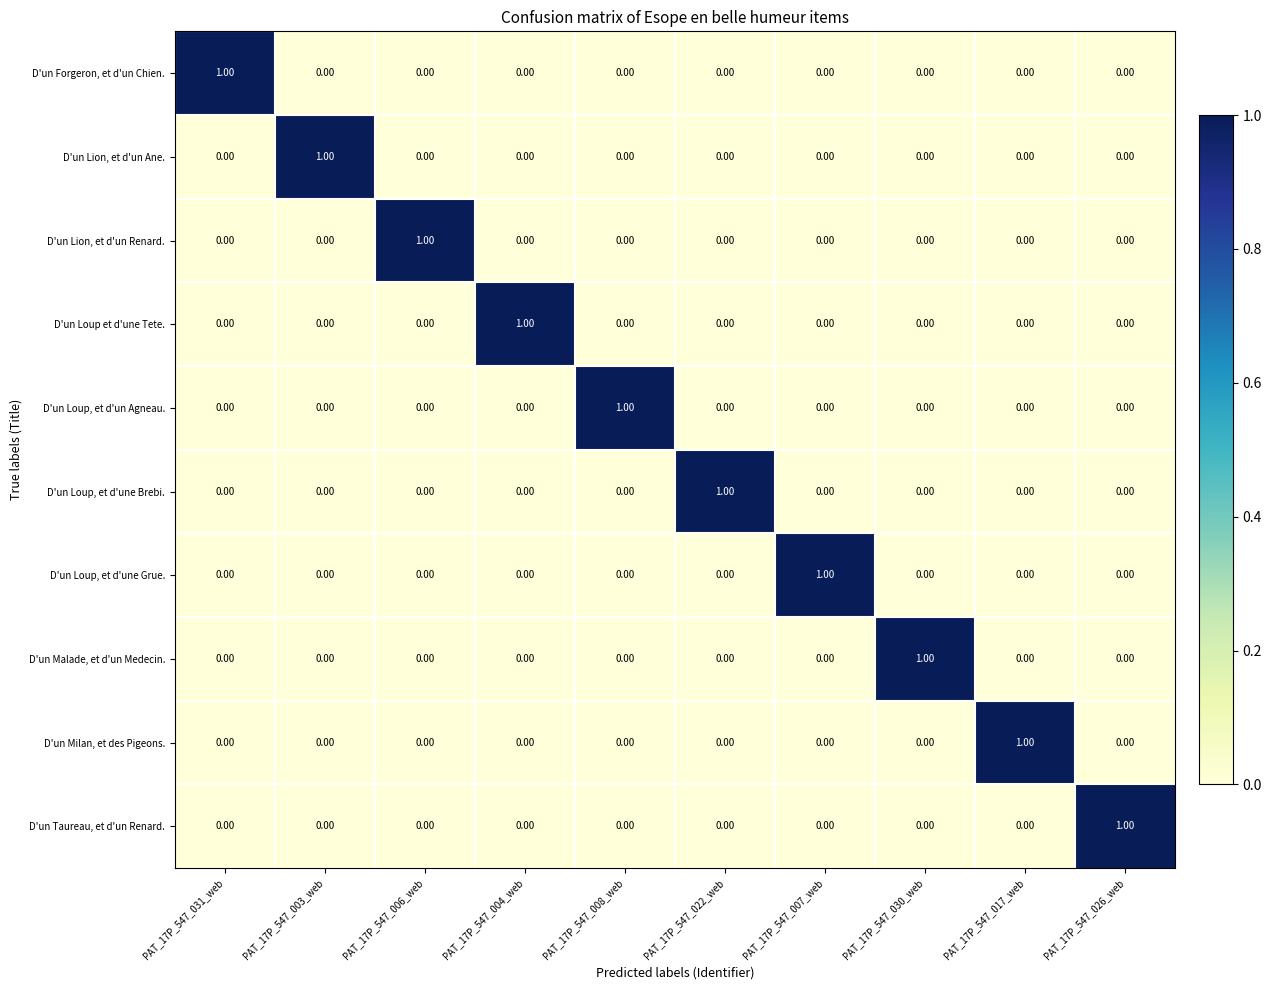

What is the spread (max minus min) of values at PAT_17P_547_026_web?

1